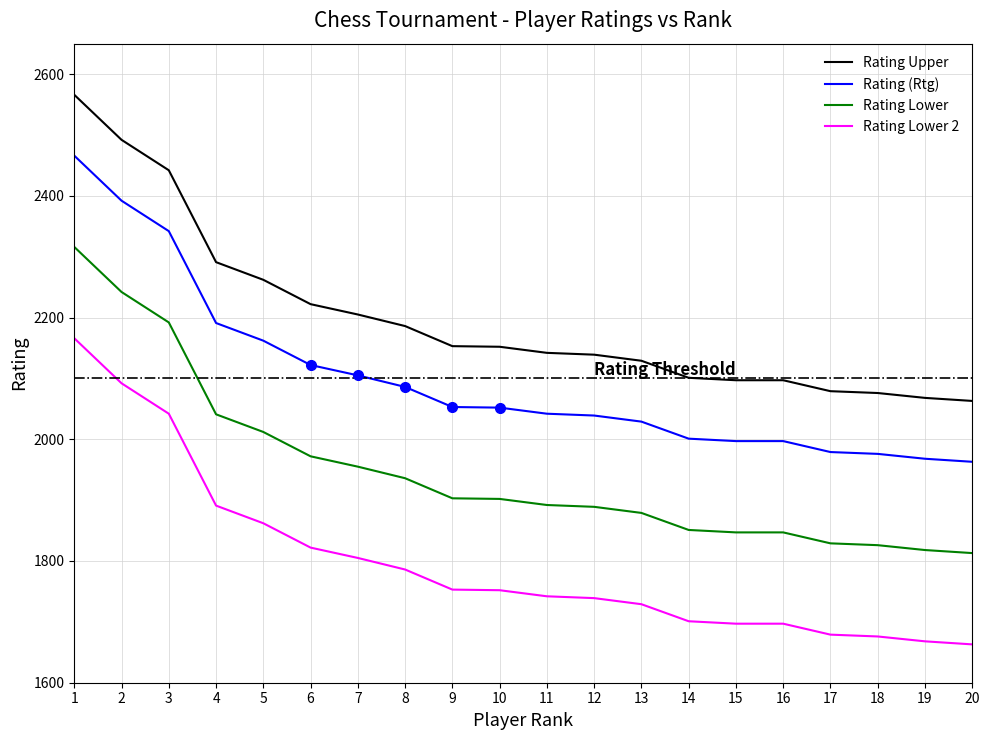

True or false: Rating (Rtg) and Rating Lower cross at least once.

False